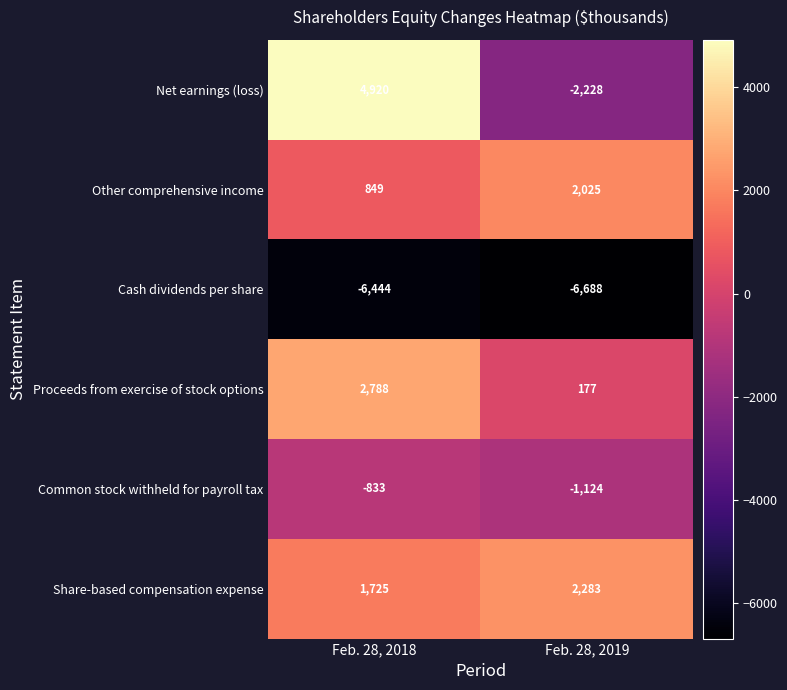

What is the minimum value shown in the chart?

-6688